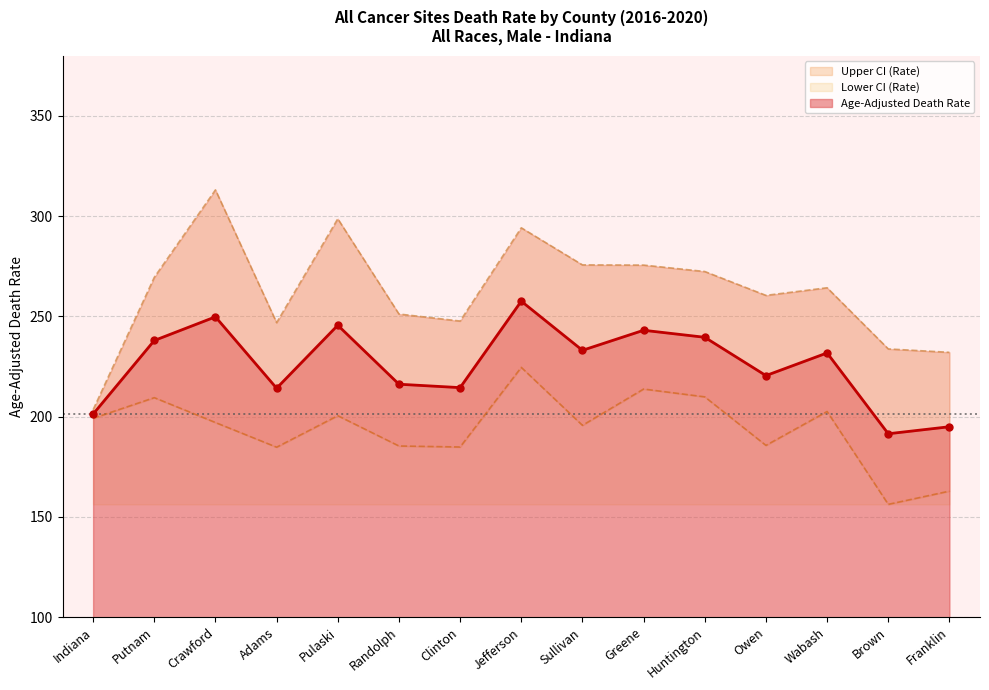

What is the maximum value for Upper CI (Rate)?

313.1